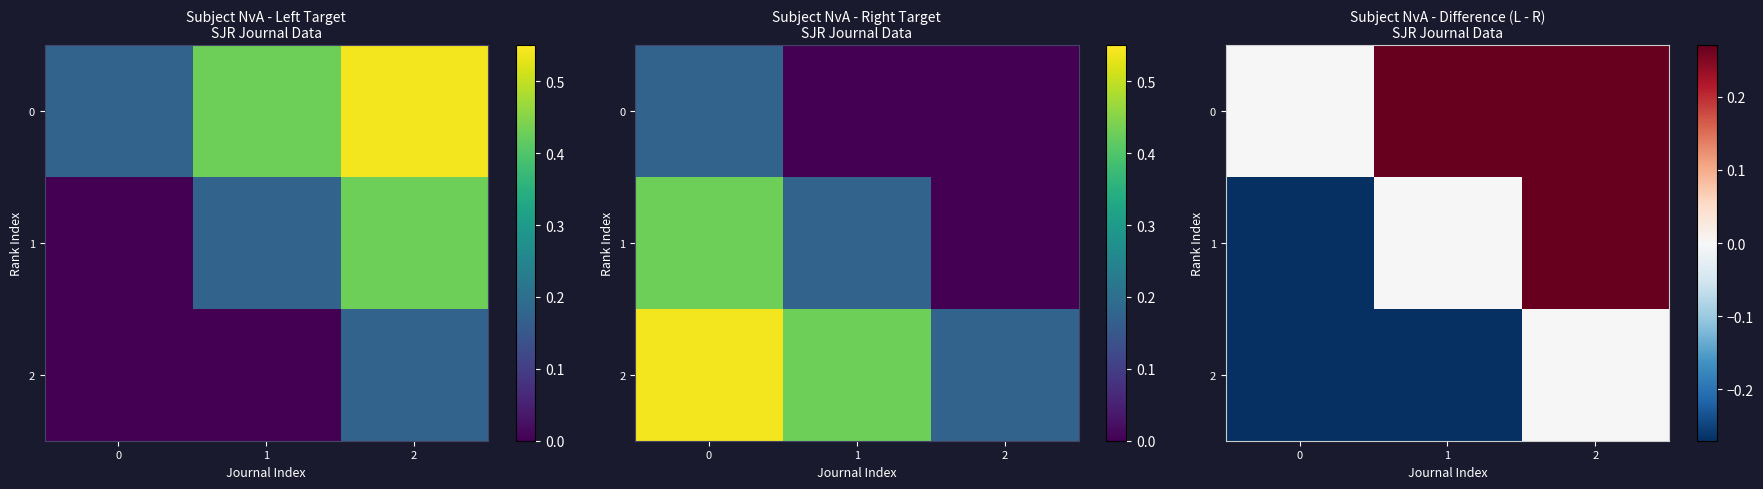

How many values in the 0 series exceed 0?

2